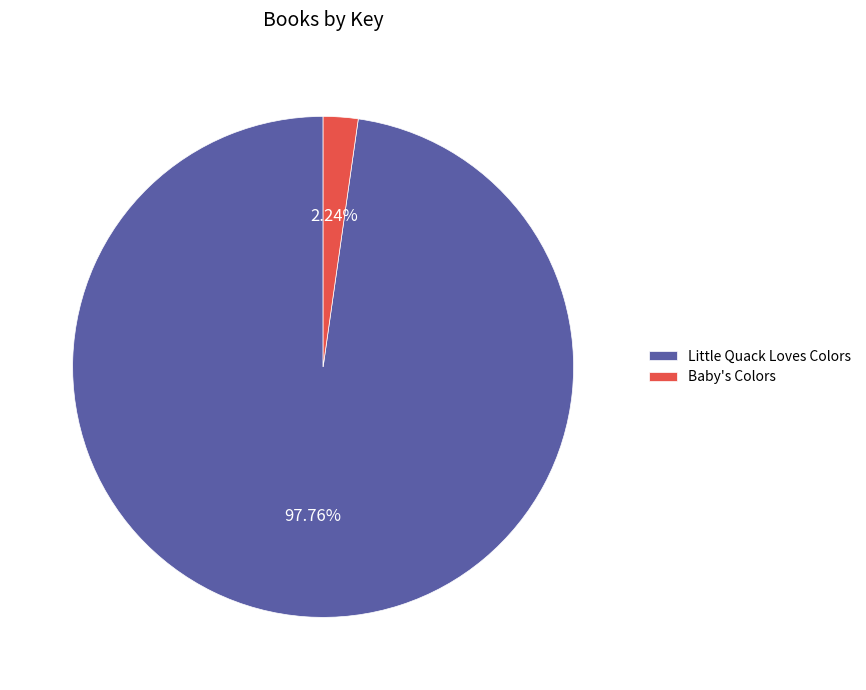

Which has a higher value, Little Quack Loves Colors or Baby's Colors?

Little Quack Loves Colors